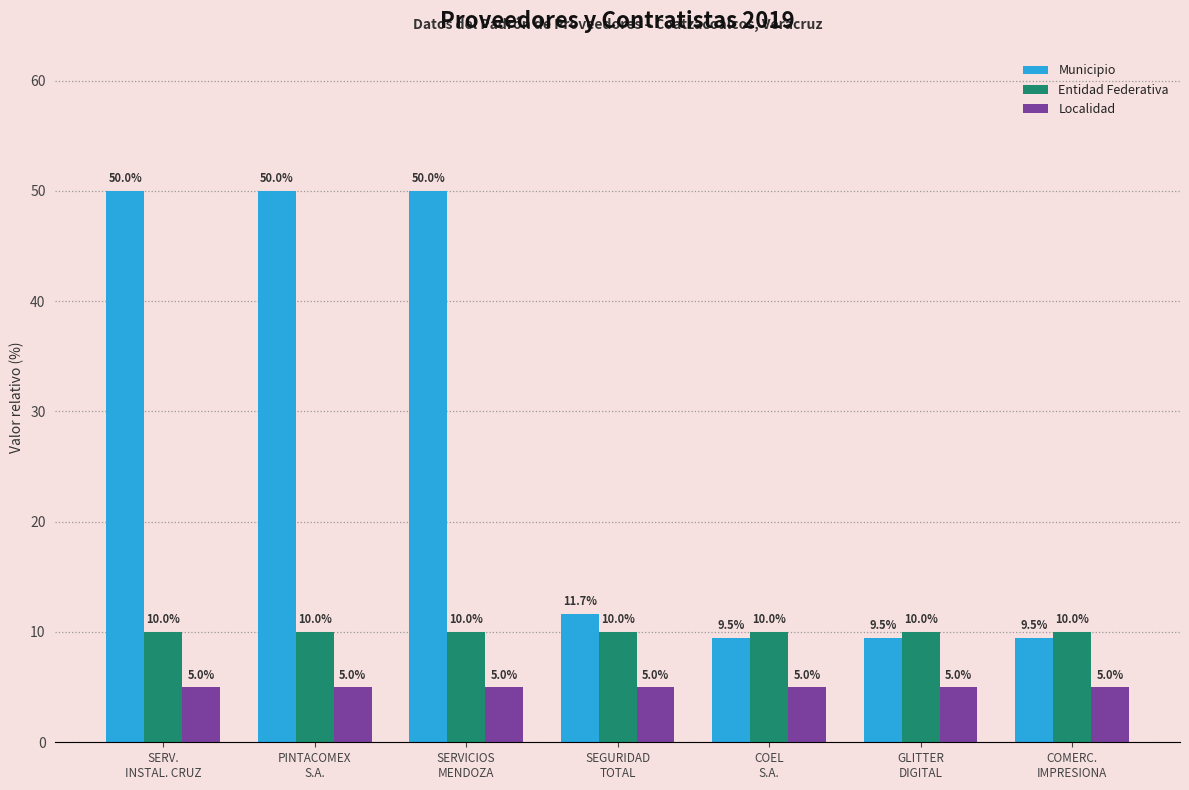

What is the average value of the Entidad Federativa series?

10.0